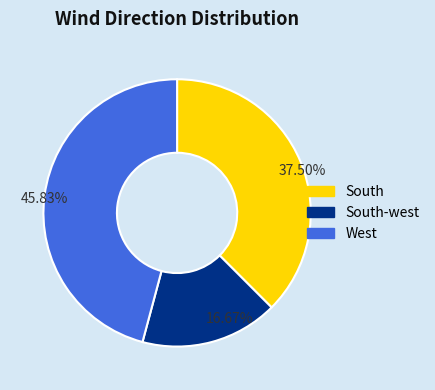

Do West and South together represent more than half of the pie?

Yes